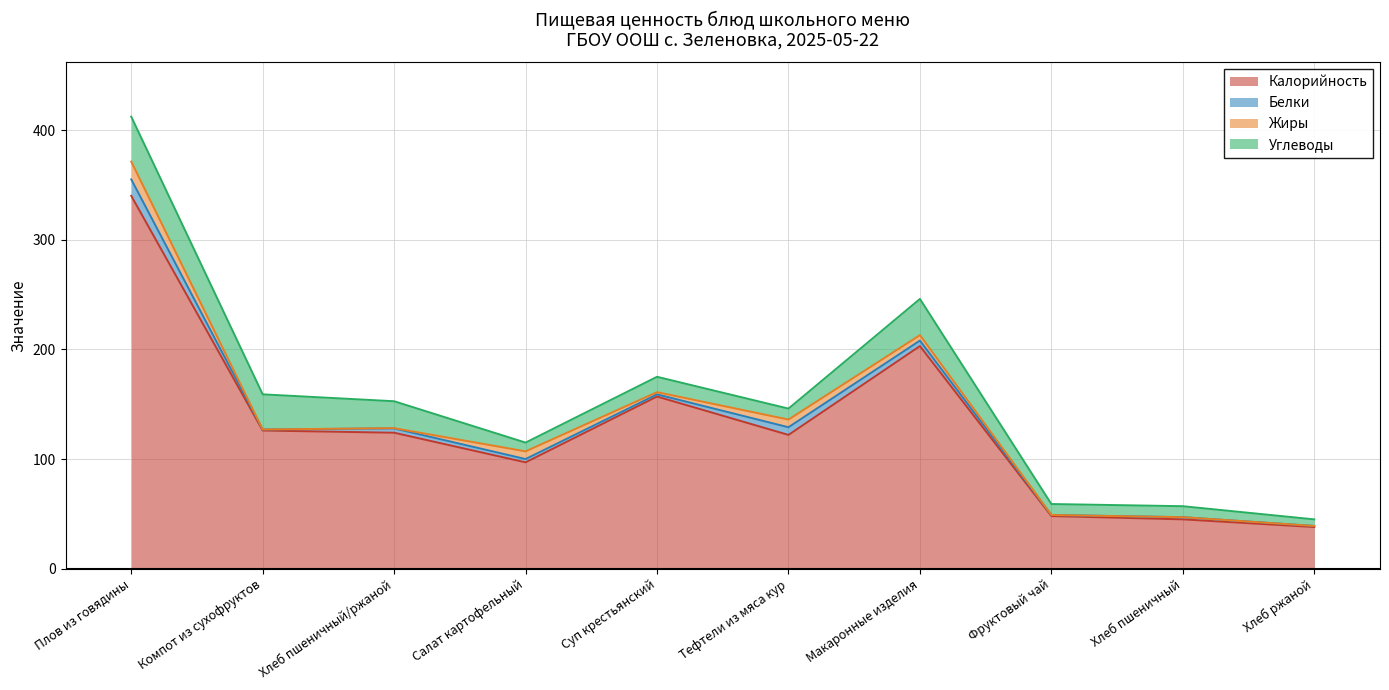

Reading left to right, extract all data points from this chart.

Калорийность: Плов из говядины=340.0	Компот из сухофруктов=126.0	Хлеб пшеничный/ржаной=124.0	Салат картофельный=97.0	Суп крестьянский=157.0	Тефтели из мяса кур=122.0	Макаронные изделия=203.0	Фруктовый чай=48.0	Хлеб пшеничный=45.0	Хлеб ржаной=38.0
Белки: Плов из говядины=15.0	Компот из сухофруктов=1.0	Хлеб пшеничный/ржаной=3.9	Салат картофельный=3.0	Суп крестьянский=2.0	Тефтели из мяса кур=7.0	Макаронные изделия=5.0	Фруктовый чай=1.0	Хлеб пшеничный=2.0	Хлеб ржаной=1.0
Жиры: Плов из говядины=16.2	Компот из сухофруктов=0.0	Хлеб пшеничный/ржаной=0.2	Салат картофельный=7.0	Суп крестьянский=2.0	Тефтели из мяса кур=7.0	Макаронные изделия=5.0	Фруктовый чай=0.0	Хлеб пшеничный=0.0	Хлеб ржаной=0.0
Углеводы: Плов из говядины=41.0	Компот из сухофруктов=32.0	Хлеб пшеничный/ржаной=24.5	Салат картофельный=8.0	Суп крестьянский=14.0	Тефтели из мяса кур=10.0	Макаронные изделия=33.0	Фруктовый чай=10.0	Хлеб пшеничный=10.0	Хлеб ржаной=6.0